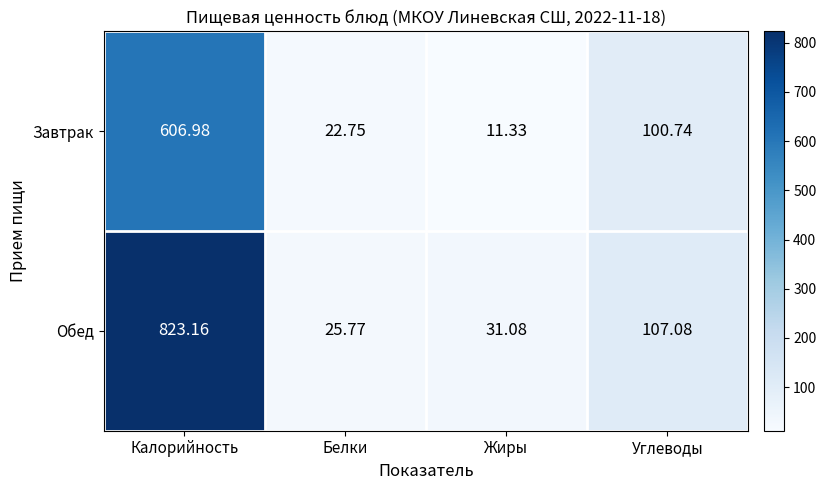

At which category is the sum across all series the highest?

Калорийность